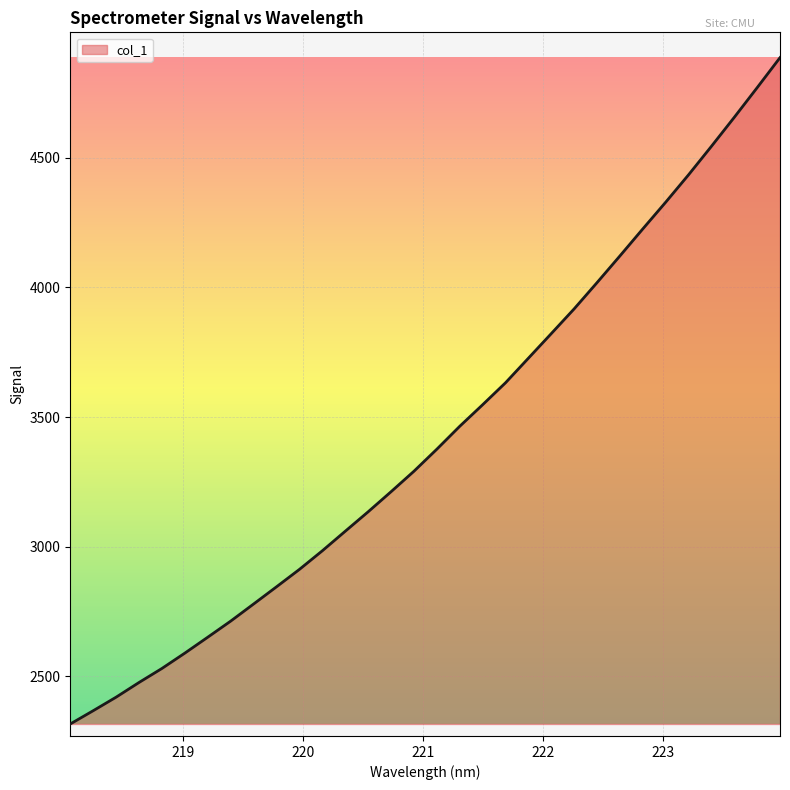

What is the difference between the maximum and minimum values?

2572.0